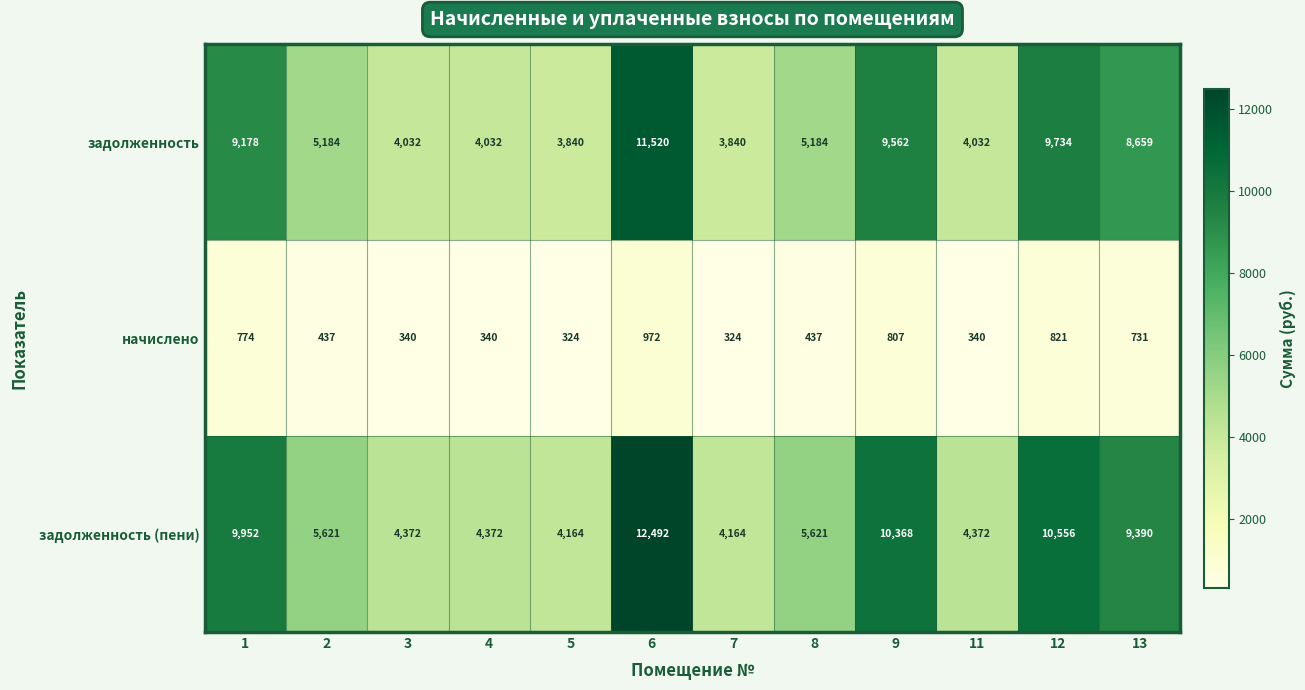

The value of задолженность (пени) at 8 is 5621. True or false?

True